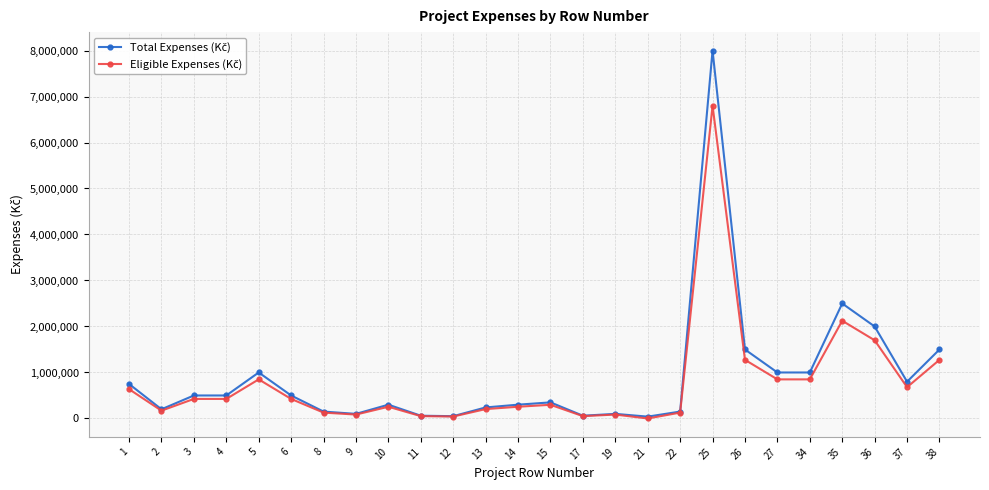

At which category is the sum across all series the highest?

25